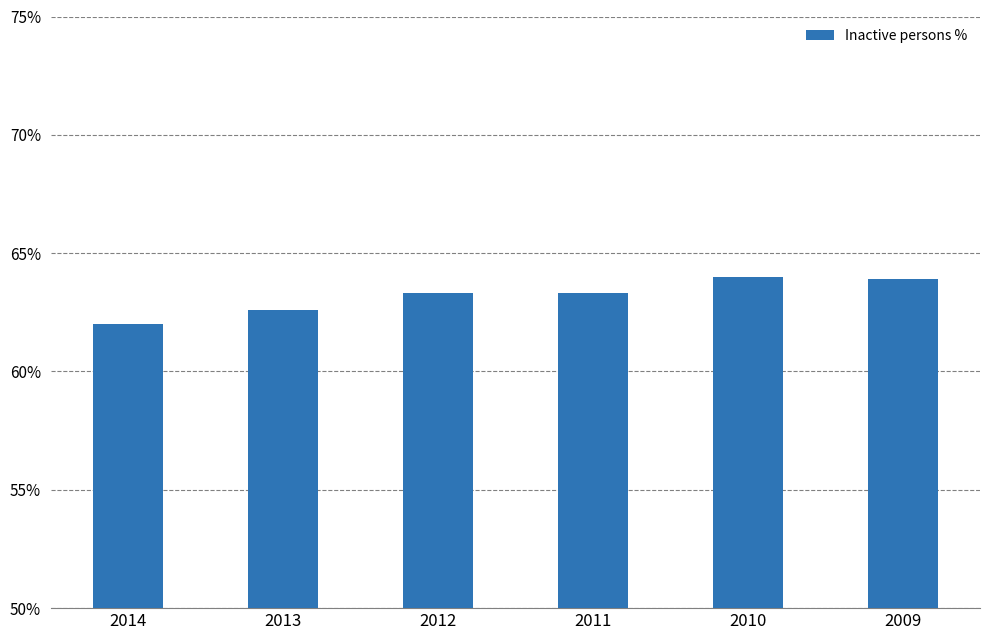

Where does the data first go above 63?

2012